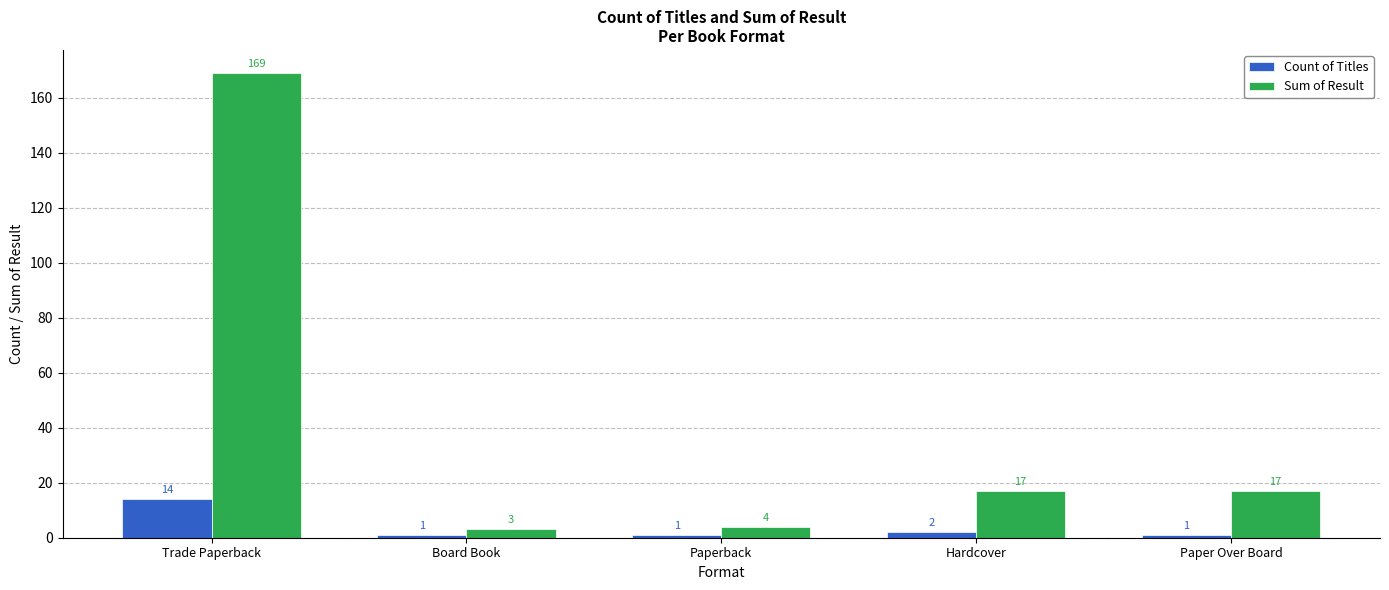

At which category is the sum across all series the highest?

Trade Paperback